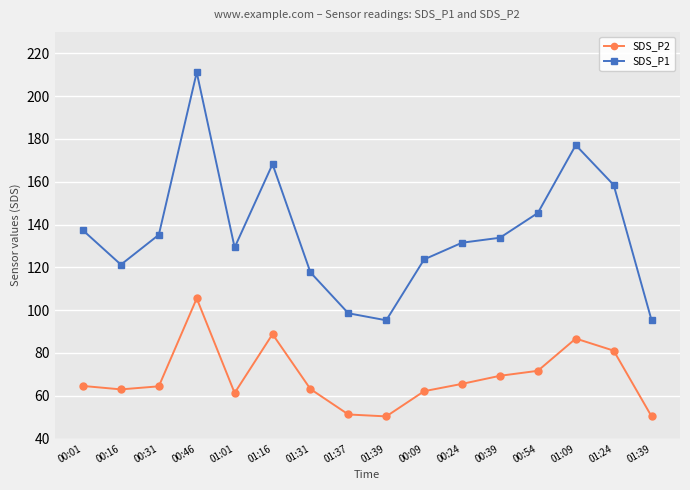

What are all the series names shown in the legend?

SDS_P2, SDS_P1